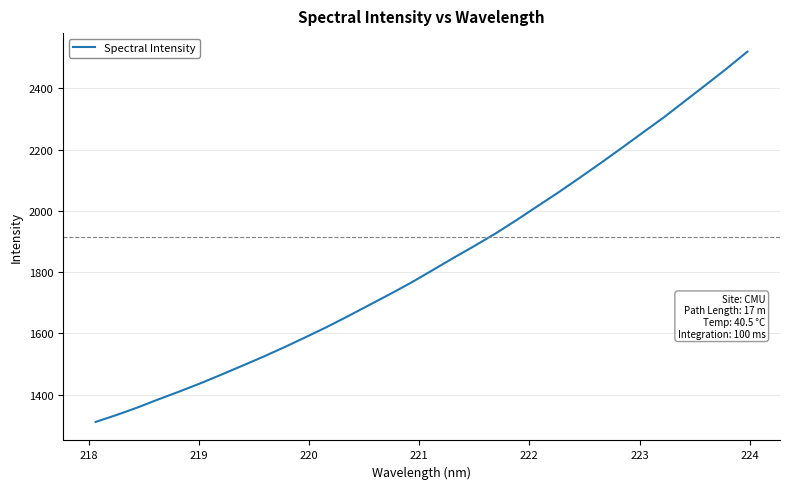

What is the greatest value displayed?

2519.6